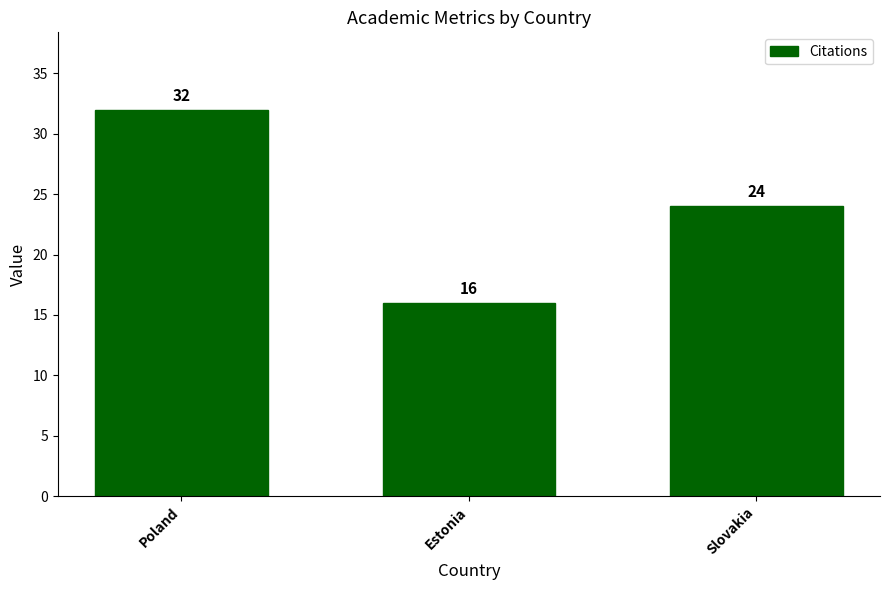

List the labels in order of value, largest first.

Poland, Slovakia, Estonia